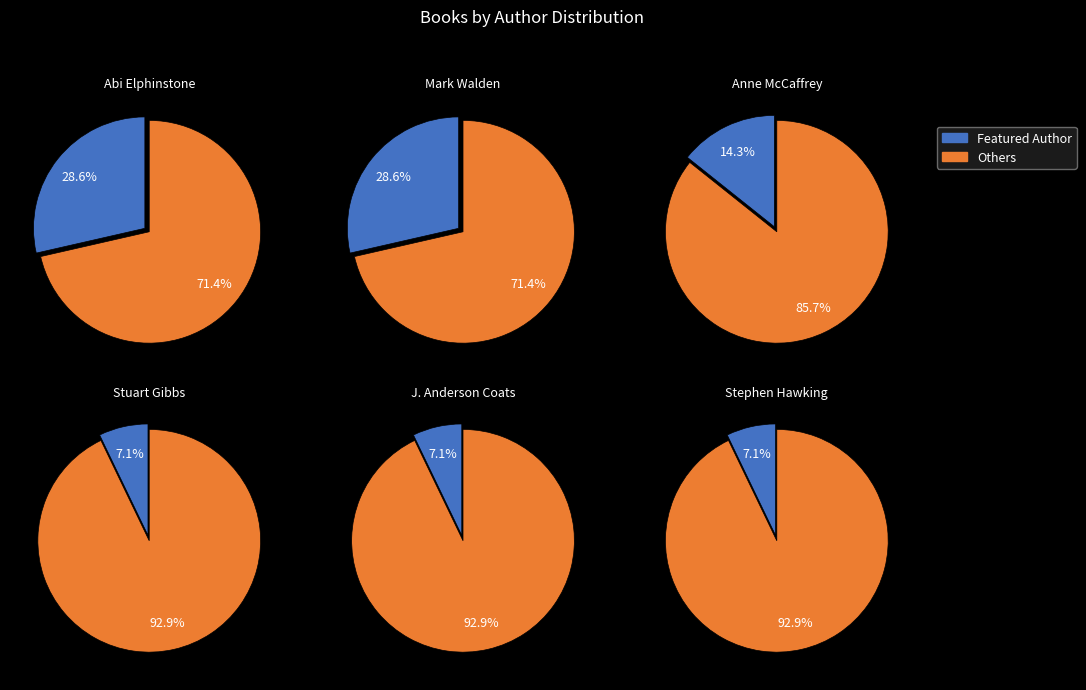

True or false: Melanie Crowder accounts for 13% of the total.

False